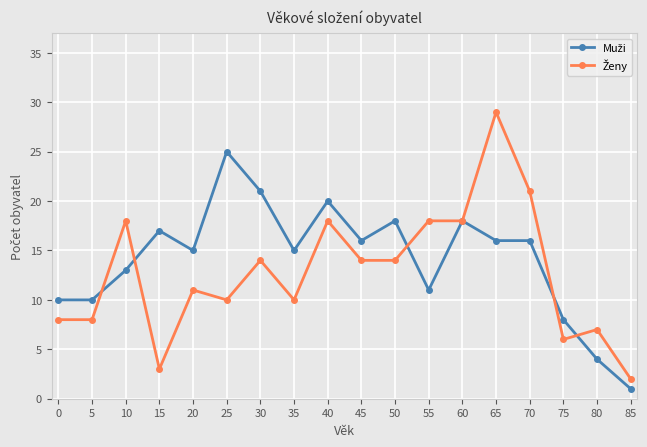

How many categories are shown in the chart?

18